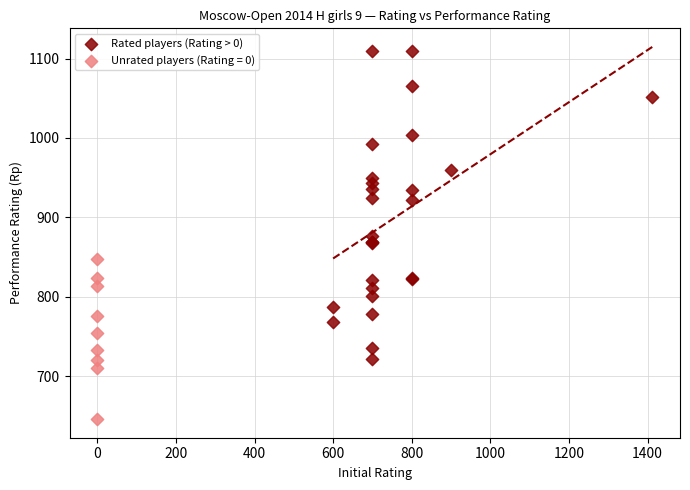

Which series has the largest Y range (max minus min)?

Rated players (Rating > 0)